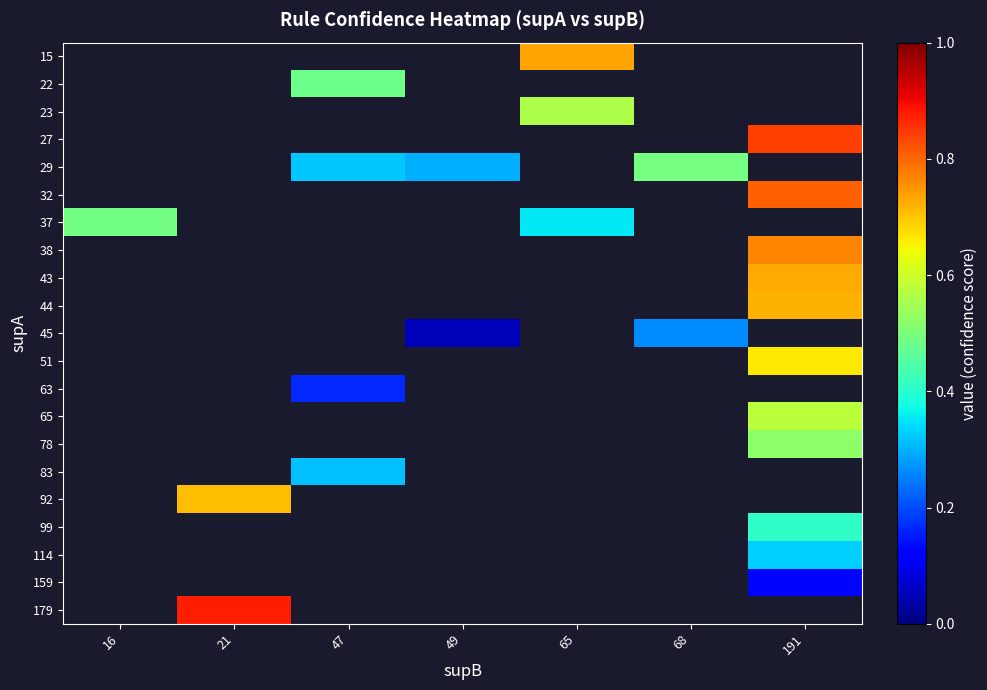

At which category does the chart reach its minimum across all series?

49